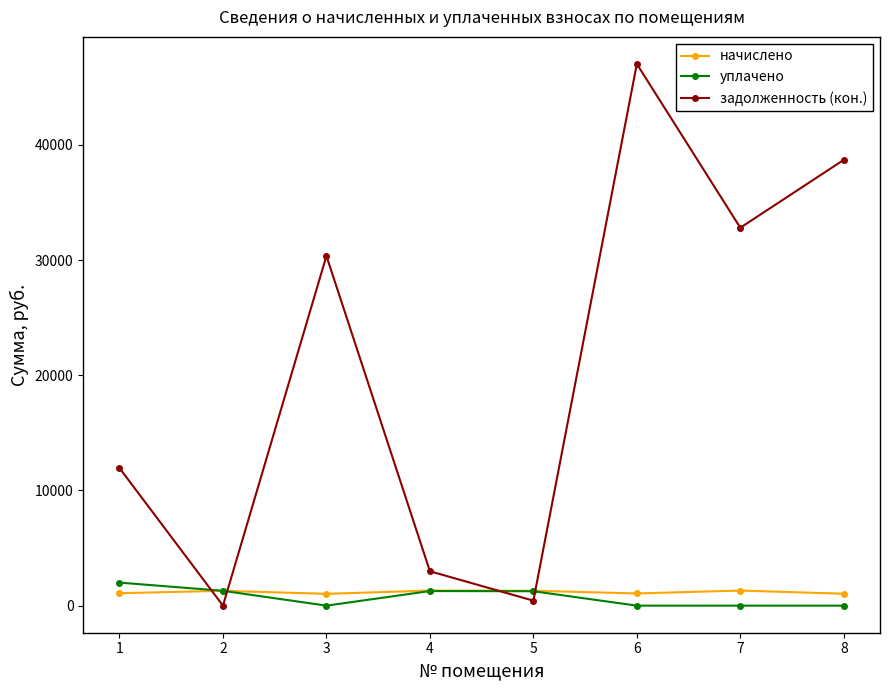

Does the chart have visible grid lines?

No